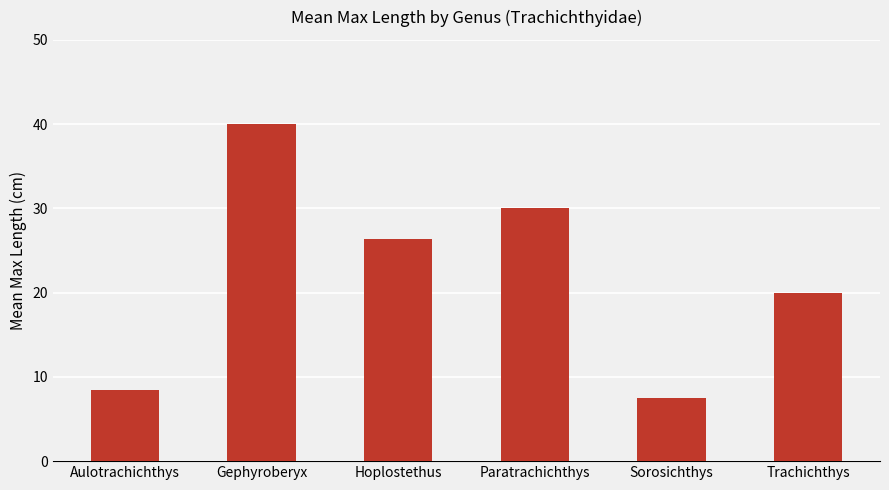

What value does the data have at Trachichthys?

20.0